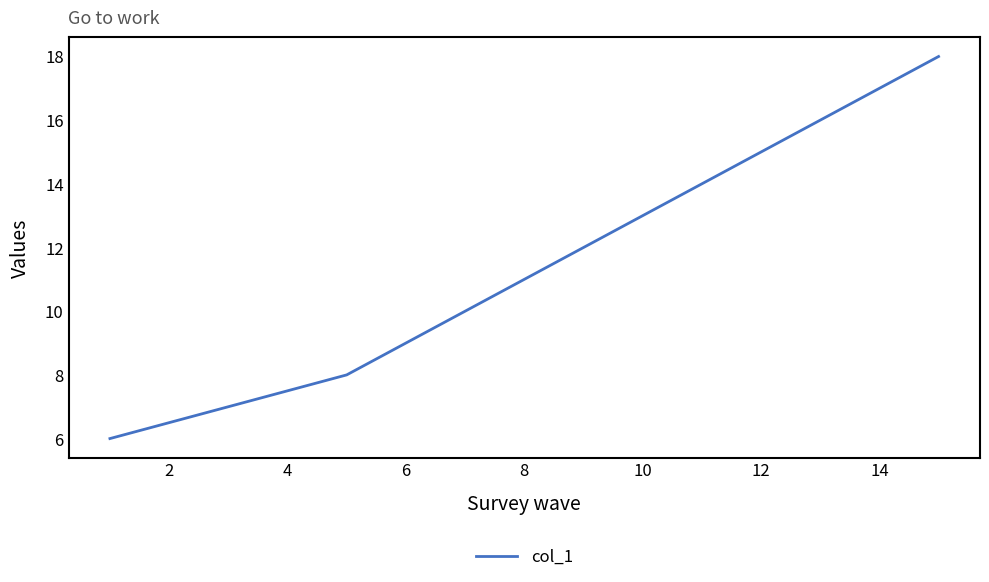

What is the difference between the second highest and minimum values?

10